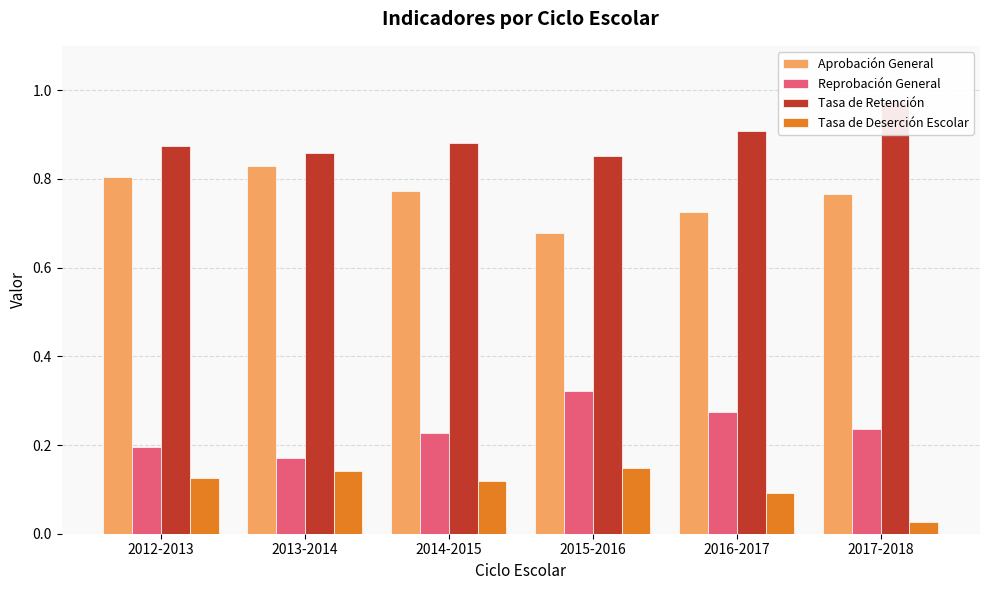

The value of Tasa de Deserción Escolar at 2016-2017 is 0.1. True or false?

False